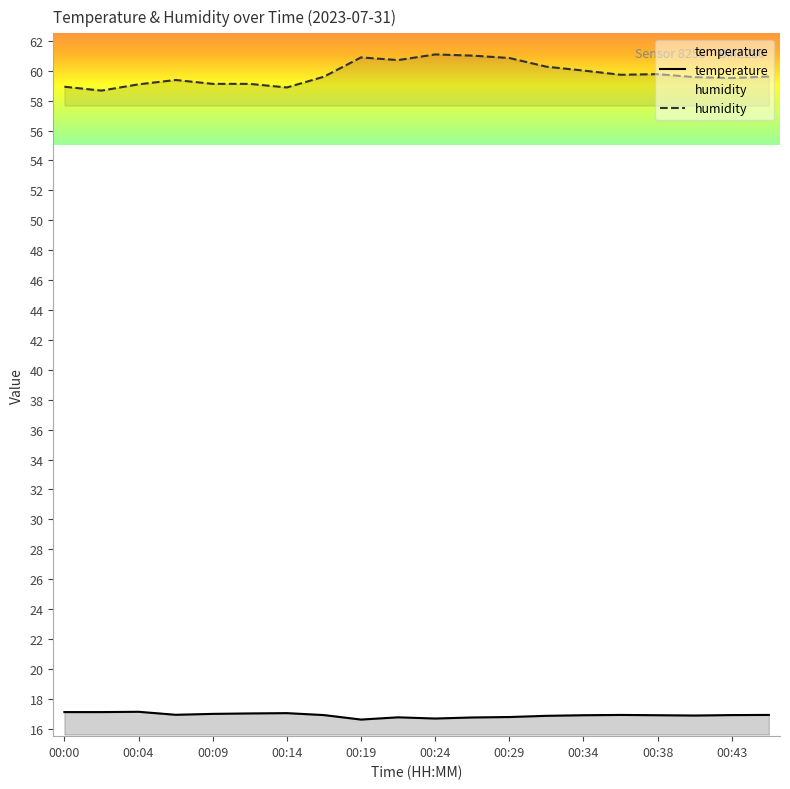

Reading left to right, transcribe all the data shown in this chart.

temperature: 00:00=17.1	00:02=17.1	00:04=17.1	00:07=16.9	00:09=17.0	00:12=17.0	00:14=17.0	00:17=16.9	00:19=16.6	00:21=16.8	00:24=16.7	00:26=16.8	00:29=16.8	00:31=16.9	00:34=16.9	00:36=16.9	00:38=16.9	00:41=16.9	00:43=16.9	00:46=16.9
humidity: 00:00=58.9	00:02=58.7	00:04=59.1	00:07=59.4	00:09=59.1	00:12=59.1	00:14=58.9	00:17=59.6	00:19=60.9	00:21=60.7	00:24=61.1	00:26=61.0	00:29=60.9	00:31=60.3	00:34=60.0	00:36=59.7	00:38=59.8	00:41=59.6	00:43=59.5	00:46=59.6